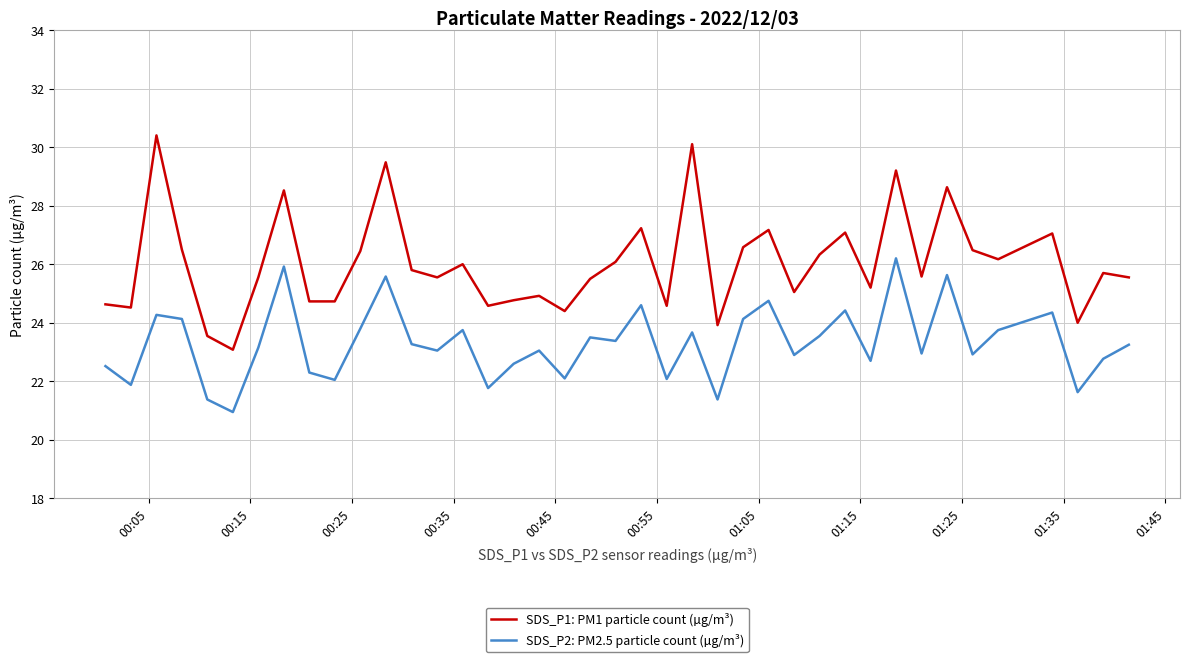

What is the maximum value for SDS_P1: PM1 particle count (µg/m³)?

30.4